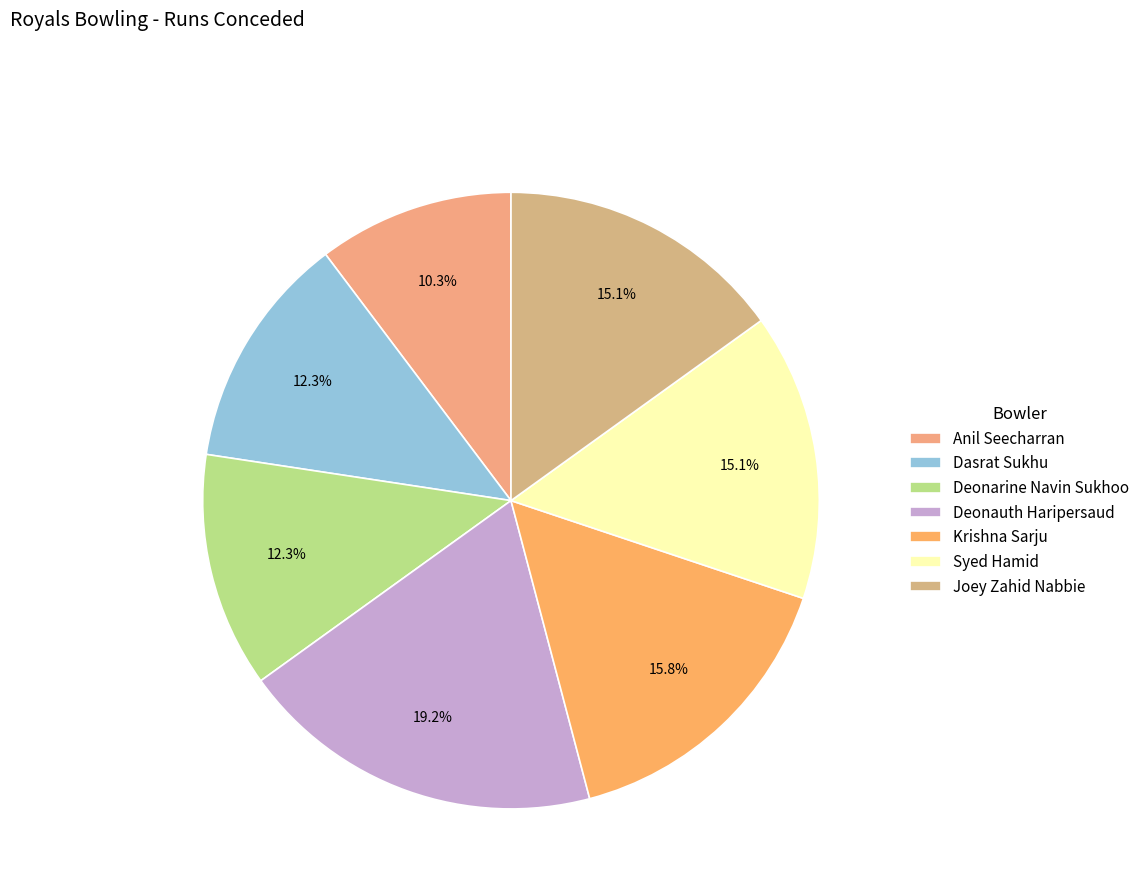

Is the sum of Anil Seecharran and Syed Hamid greater than half?

No